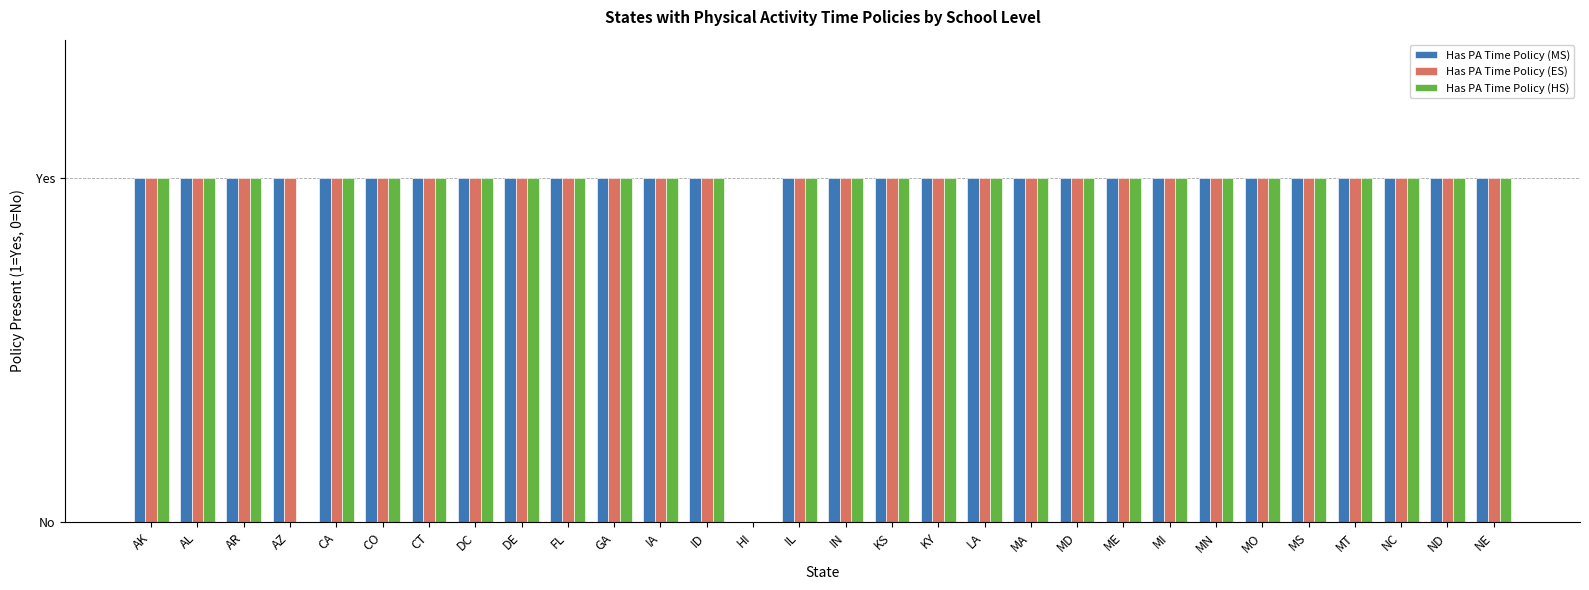

What is the greatest value displayed?

1